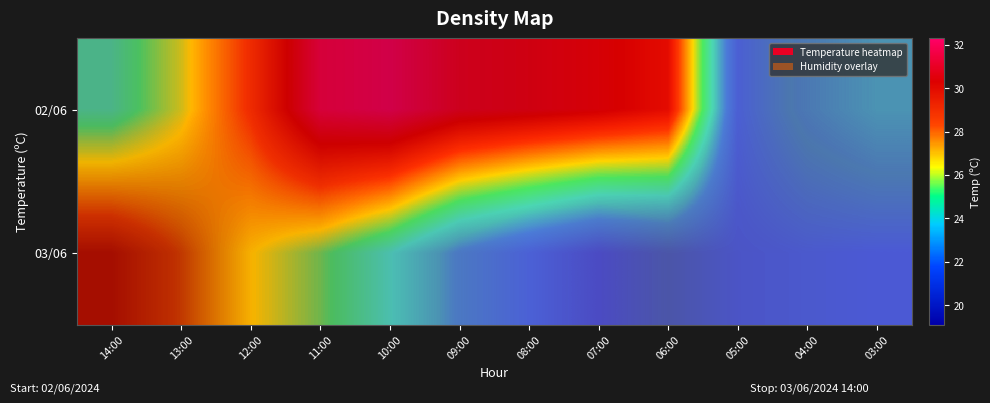

How many categories are shown in the chart?

12